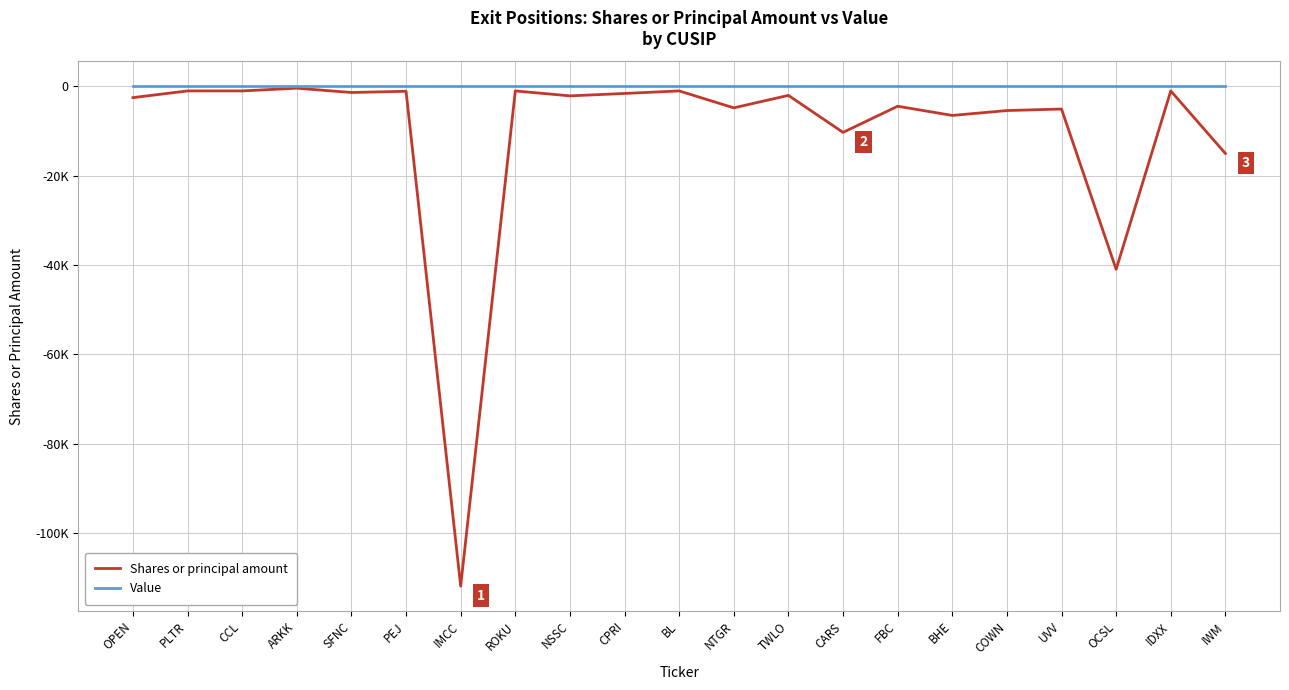

What are all the series names shown in the legend?

Shares or principal amount, Value